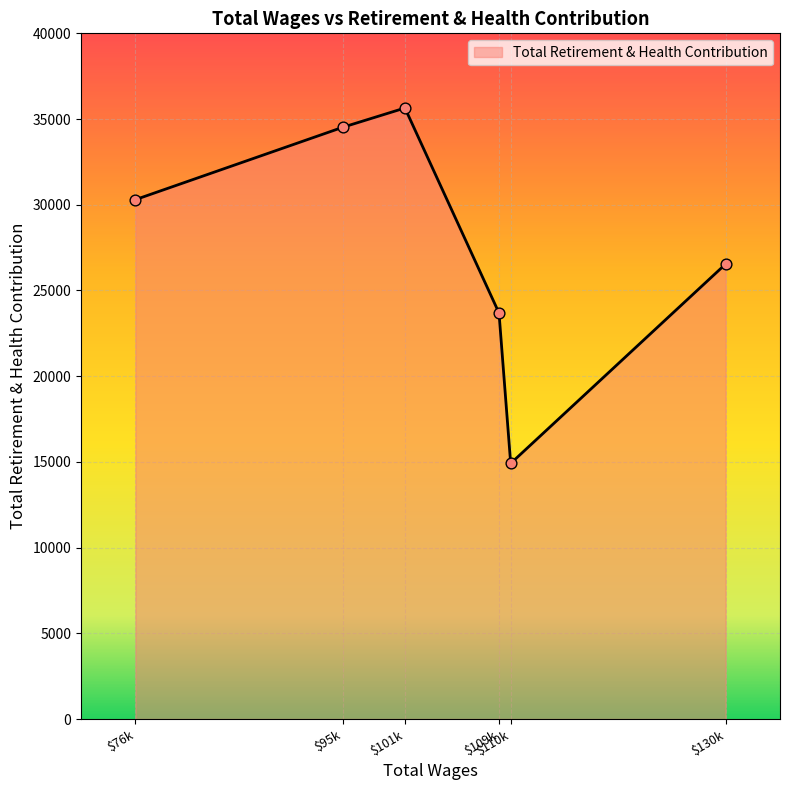

What is the difference between the maximum and minimum values?

20734